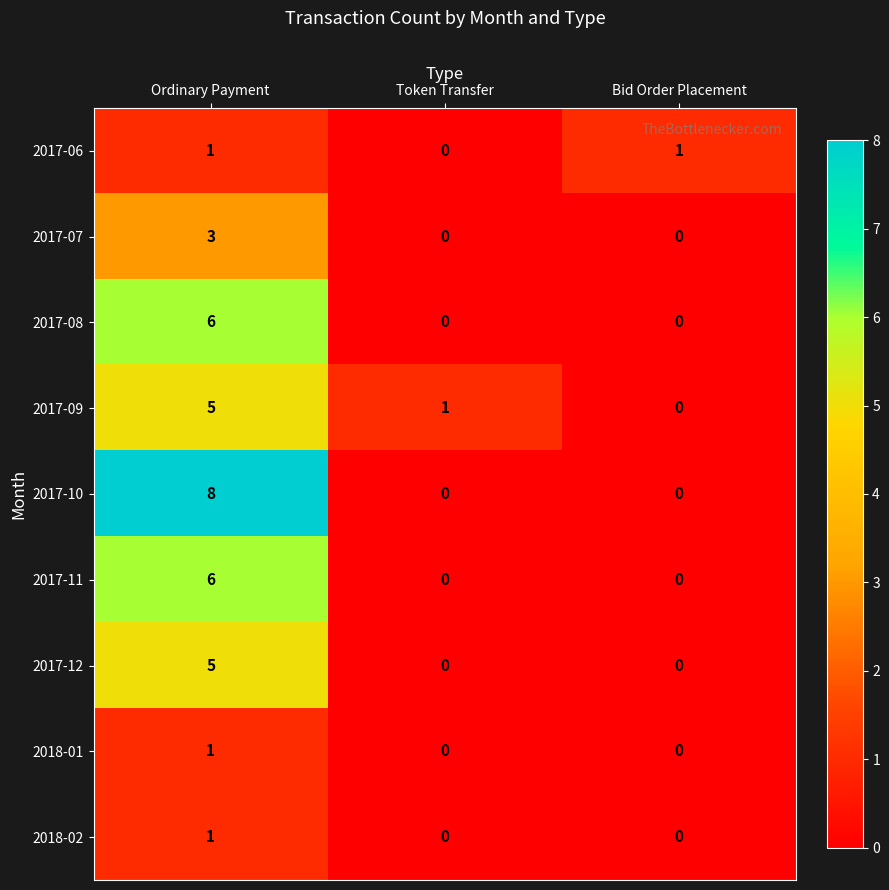

Count the number of categories in the chart.

3